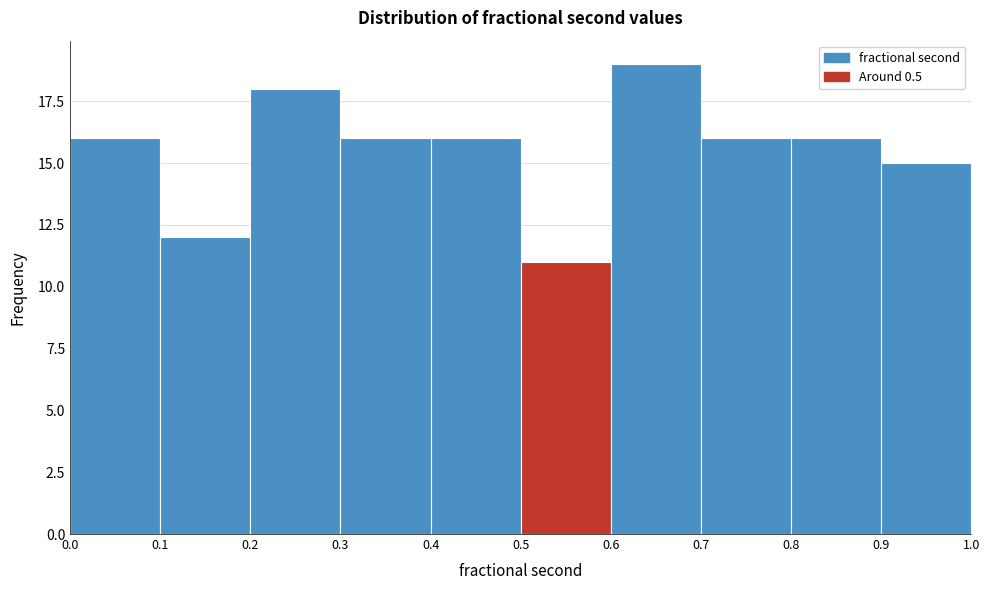

Reading left to right, transcribe this chart: for each bar, give the range it covers on the x-axis and its height. The values are not printed on the chart, so give them approximately, as read against the axis.

0.0 to 0.1: 16
0.1 to 0.2: 12
0.2 to 0.3: 18
0.3 to 0.4: 16
0.4 to 0.5: 16
0.5 to 0.6: 11
0.6 to 0.7: 19
0.7 to 0.8: 16
0.8 to 0.9: 16
0.9 to 1.0: 15